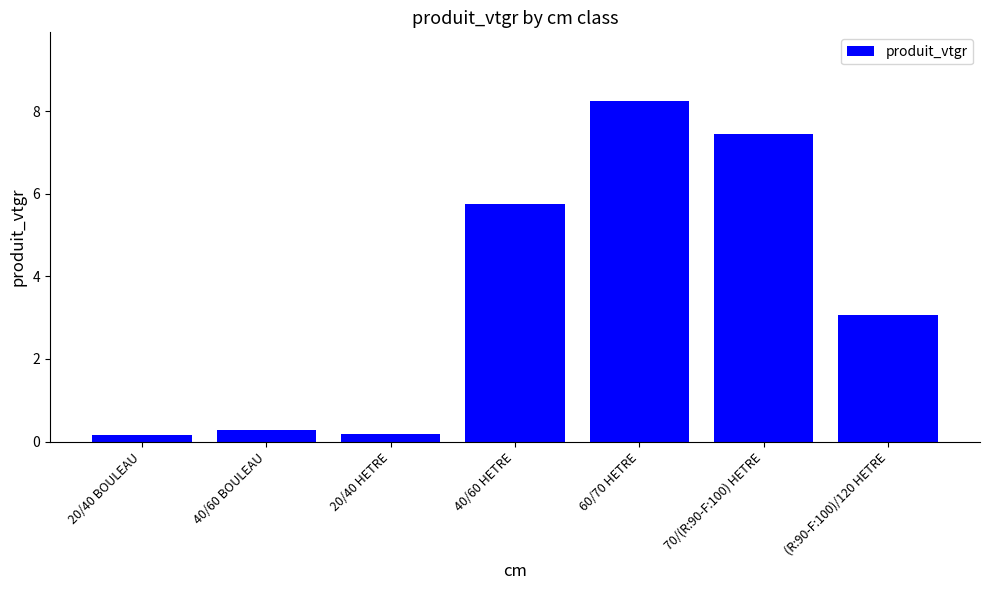

What is the label of the 3rd bar from the left?

20/40 HETRE